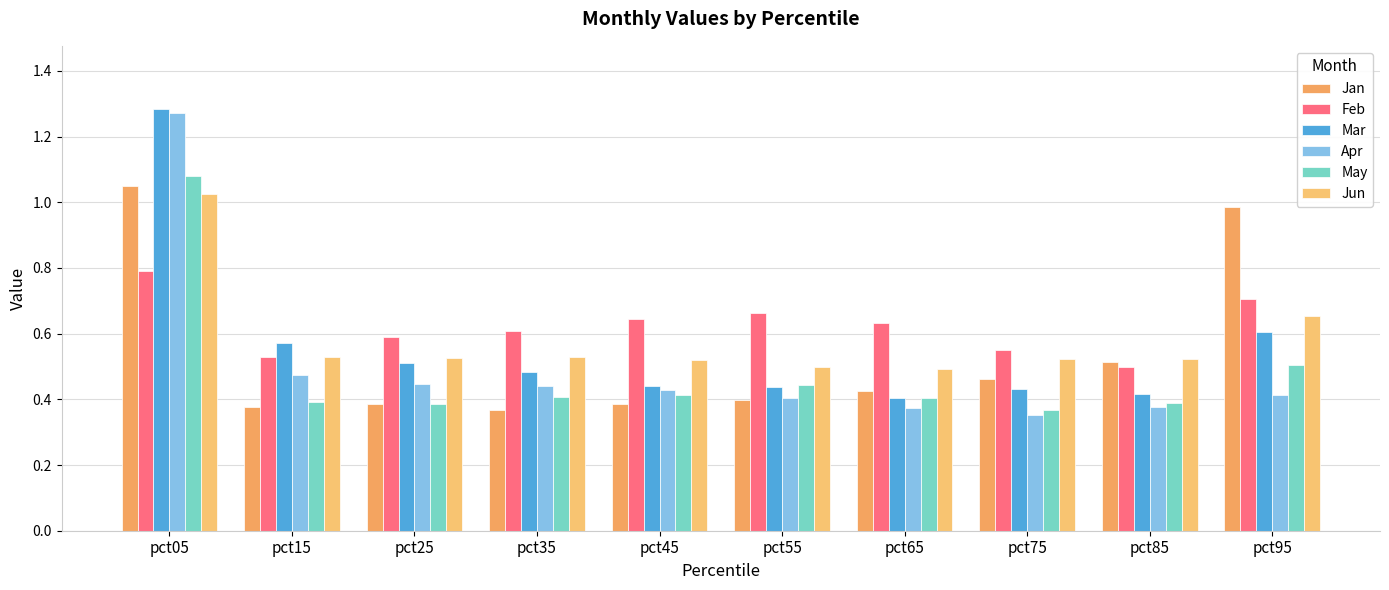

Is the value of Apr at pct05 greater than the value of Jan at pct15?

Yes